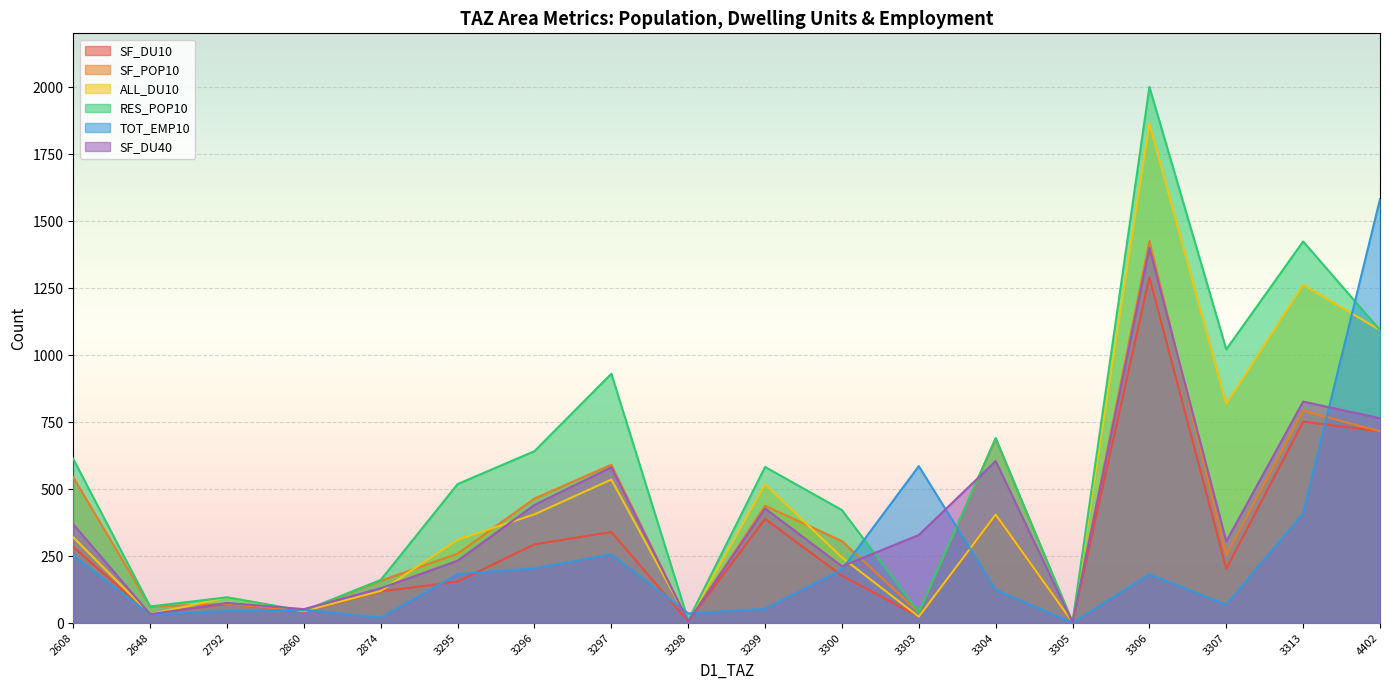

At which label does SF_DU40 reach its minimum?

3305